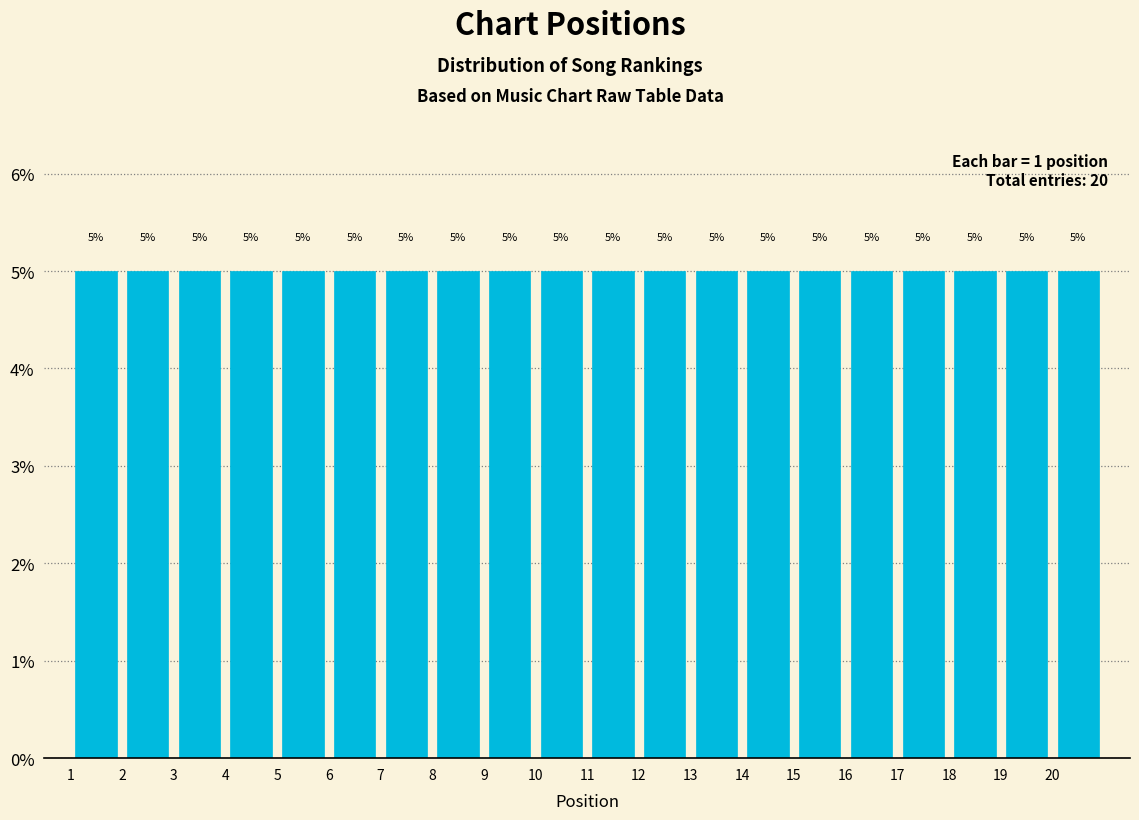

How tall is the bar that spans 3 to 4 on the x-axis?

5